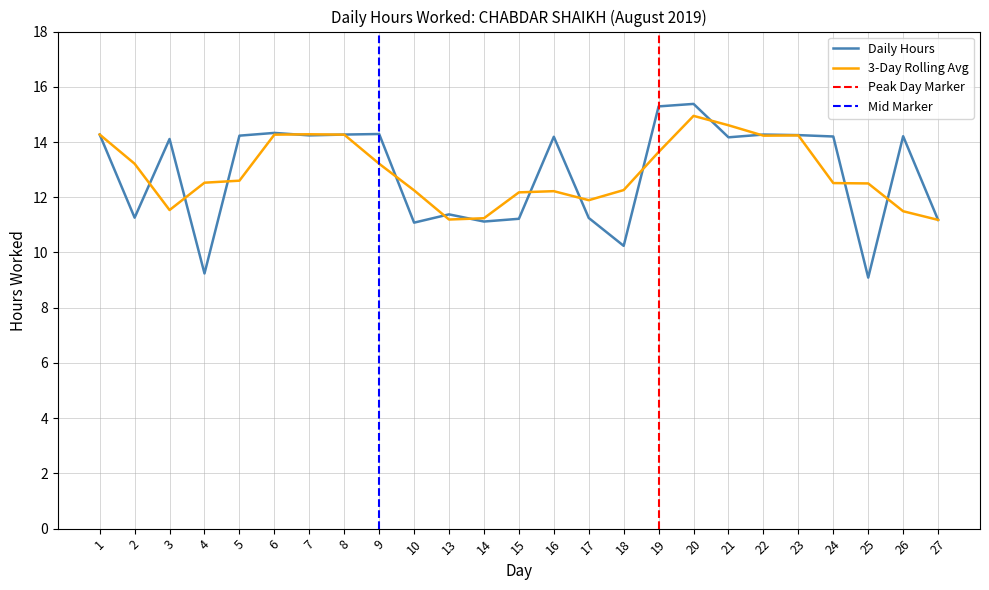

Reading left to right, extract all data points from this chart.

14.3	11.3	14.1	9.2	14.2	14.3	14.2	14.3	14.3	11.1	11.4	11.1	11.2	14.2	11.2	10.2	15.3	15.4	14.2	14.3	14.2	14.2	9.1	14.2	11.2